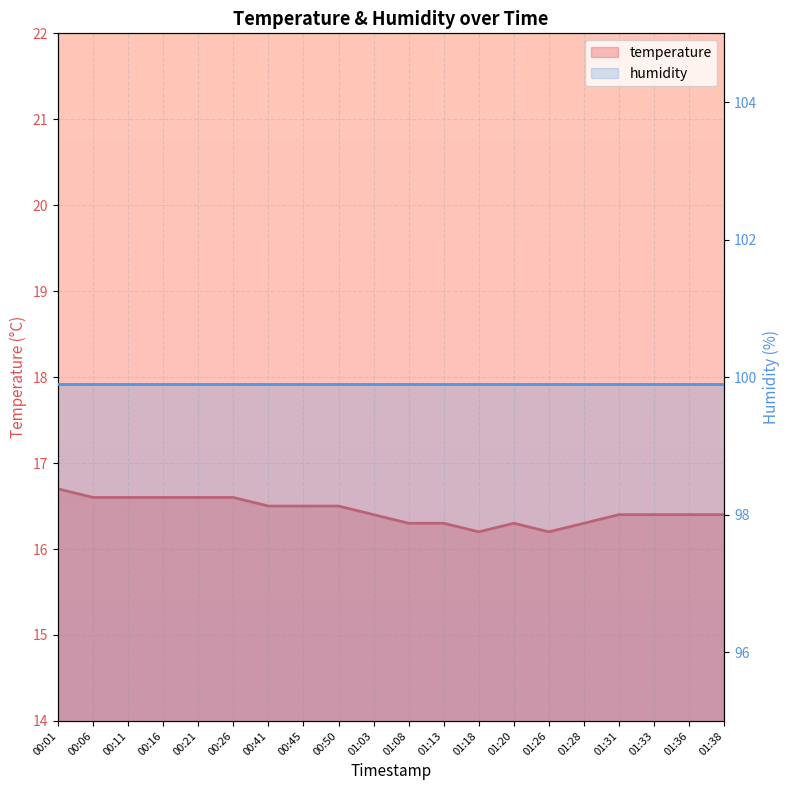

True or false: humidity and temperature cross at least once.

False